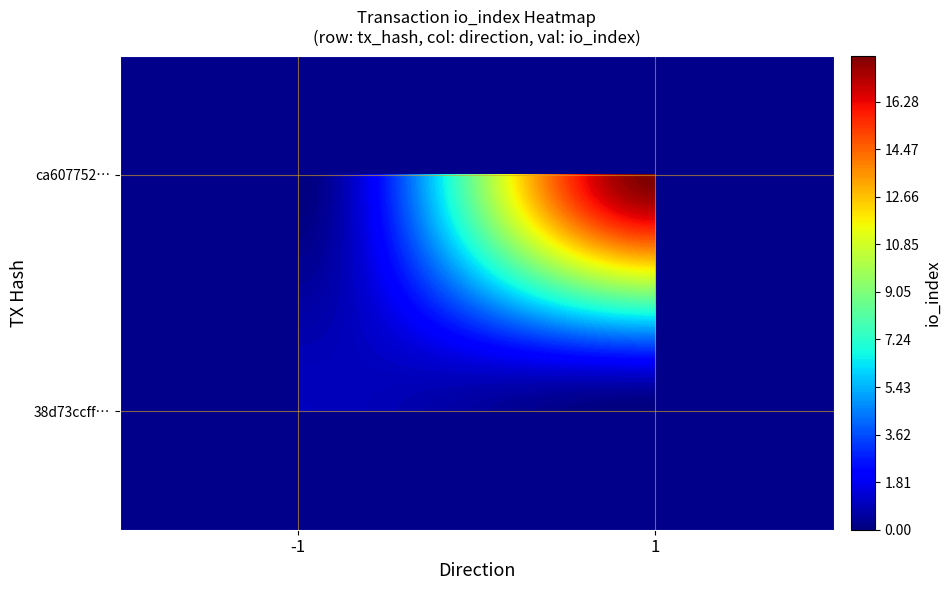

The value of ca607752ca07f4554d5bd6d2643d94778e2fdc3 at direction is 1. True or false?

False